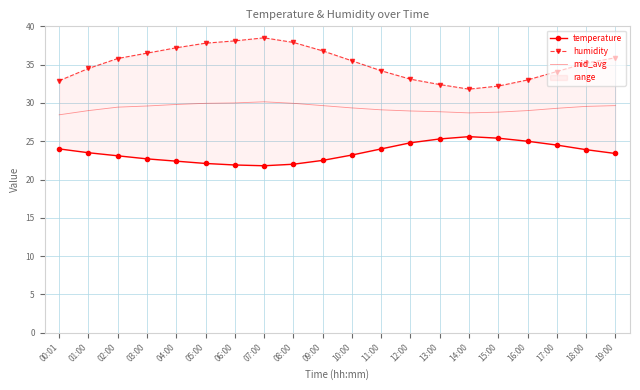

How many data points does each series have?

20